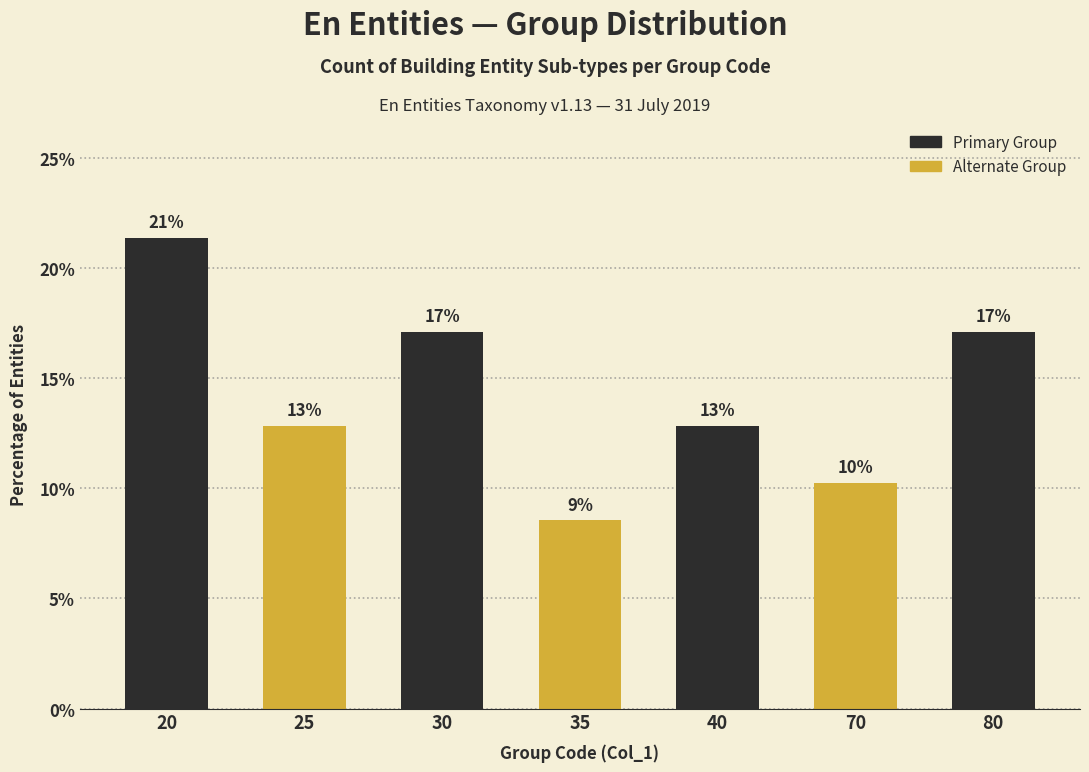

Does the chart contain any negative values?

No